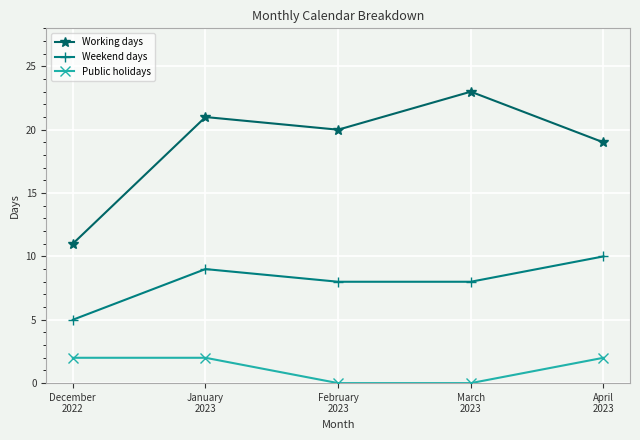

Is this an area chart (filled region under the line)?

No